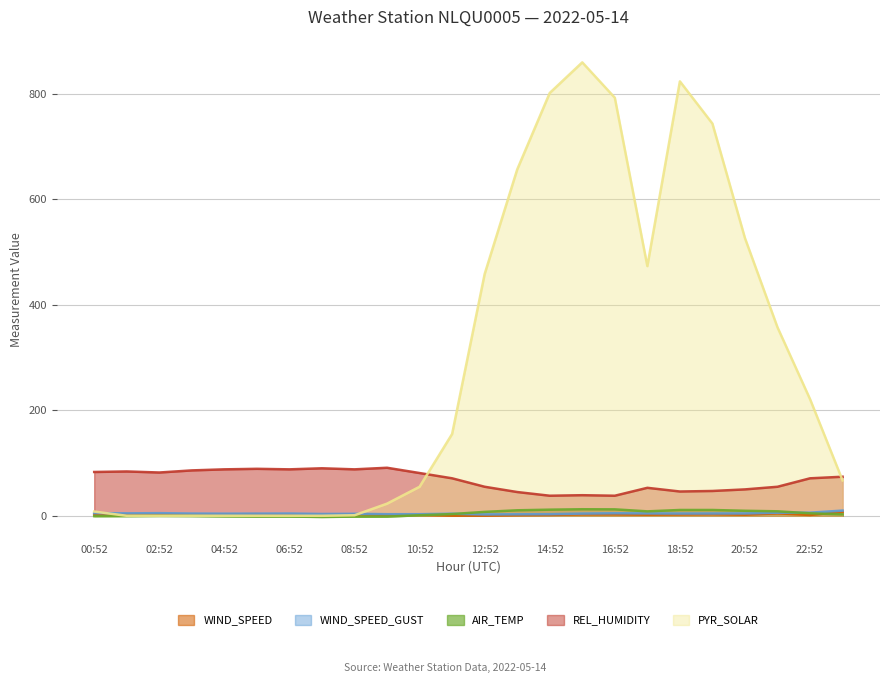

True or false: REL_HUMIDITY and AIR_TEMP cross at least once.

False